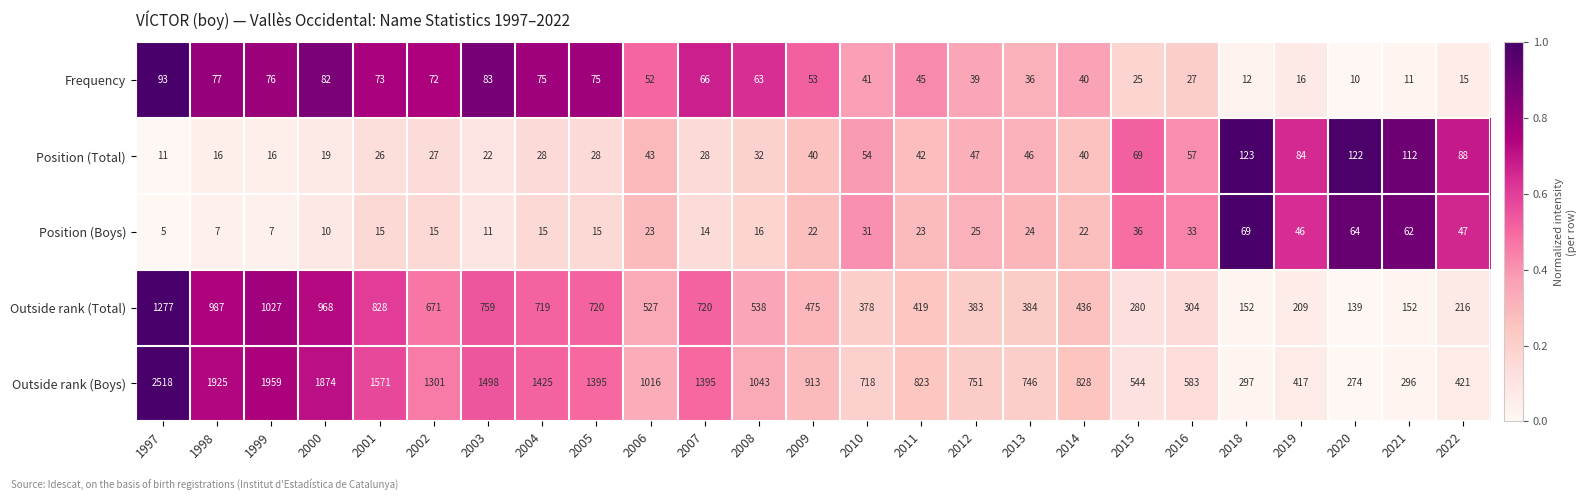

What is the difference between the highest and lowest values at 2005?

1380